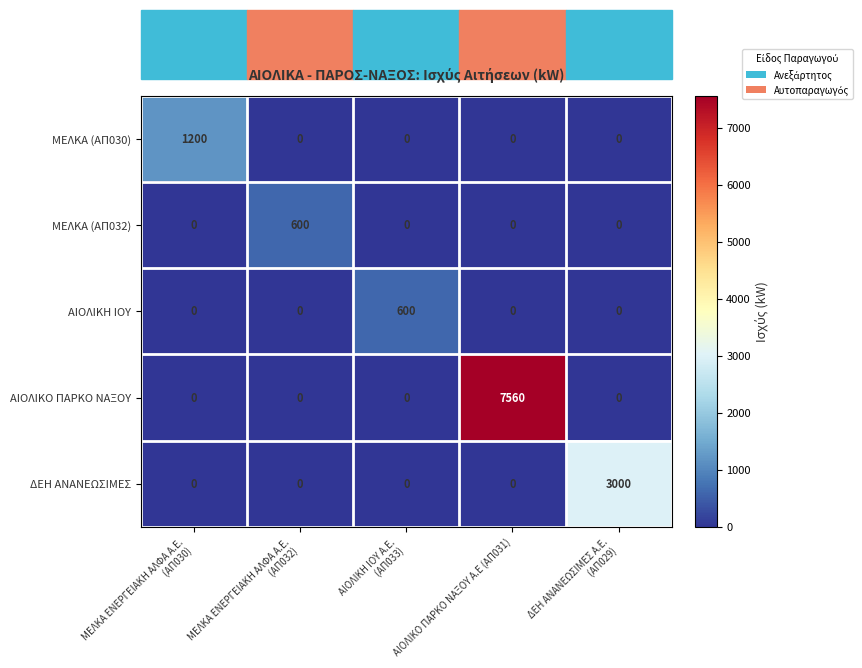

The ΑΙΟΛΙΚΟ ΠΑΡΚΟ ΝΑΞΟΥ series shows 2091 at ΑΙΟΛΙΚΟ ΠΑΡΚΟ ΝΑΞΟΥ Α.Ε (ΑΠ031). True or false?

False